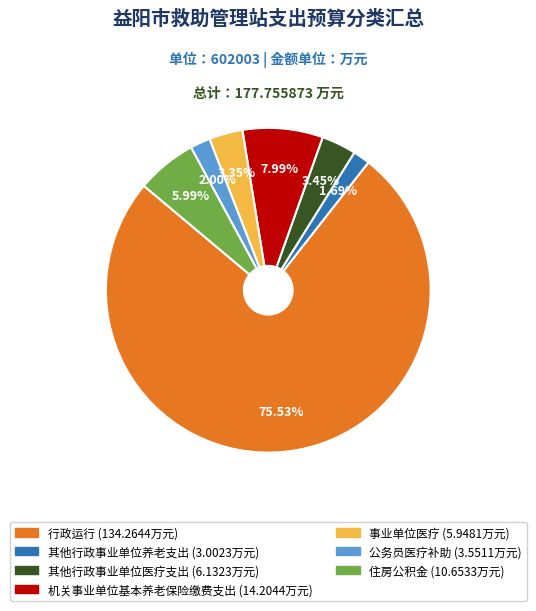

Approximately how many times larger is the value at 其他行政事业单位养老支出 compared to 其他行政事业单位医疗支出?

0.5